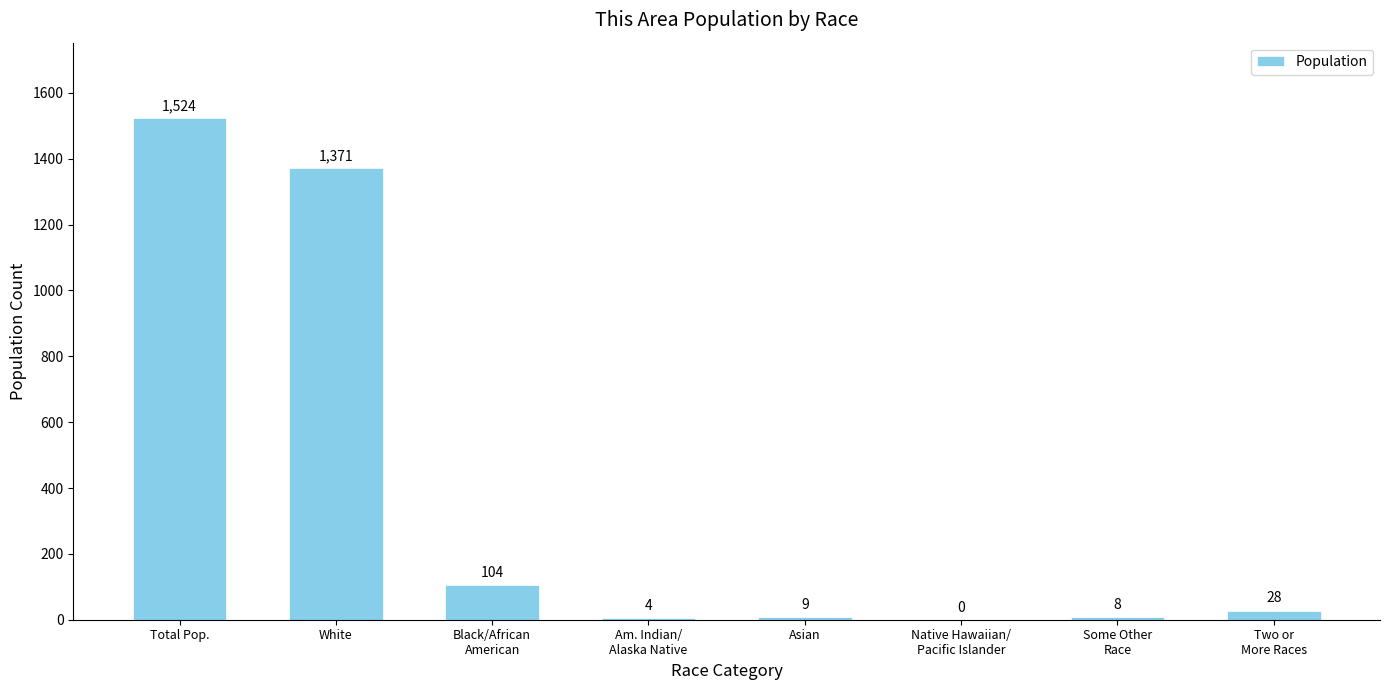

Where is the data nearest to the value 762?

White